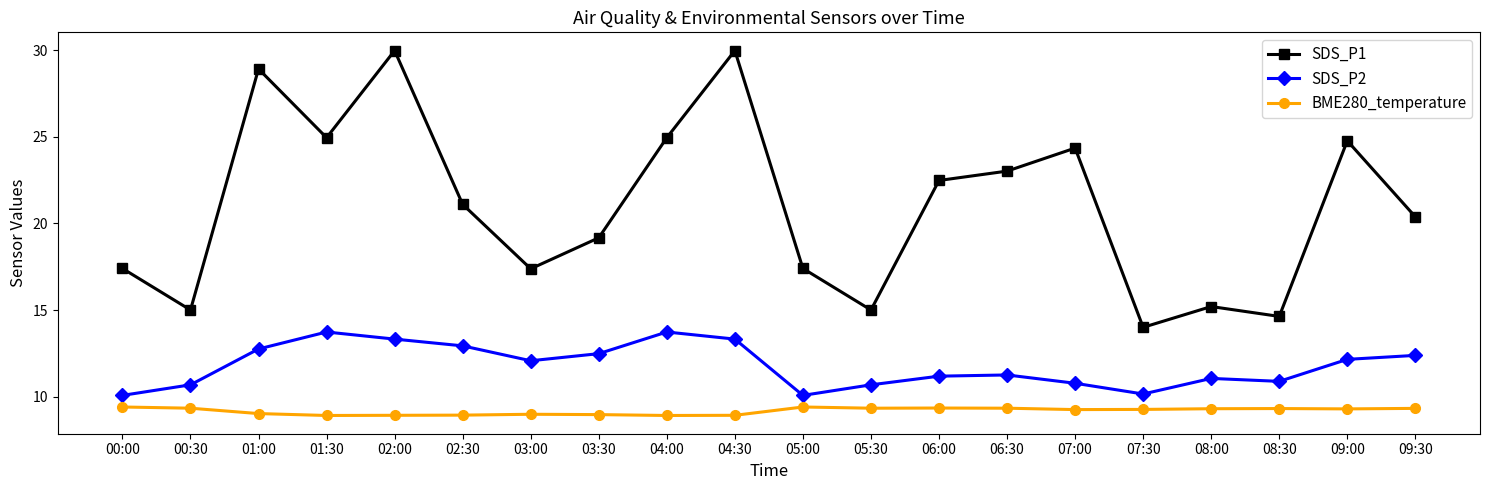

How many interior local peaks does the SDS_P1 series have?

6